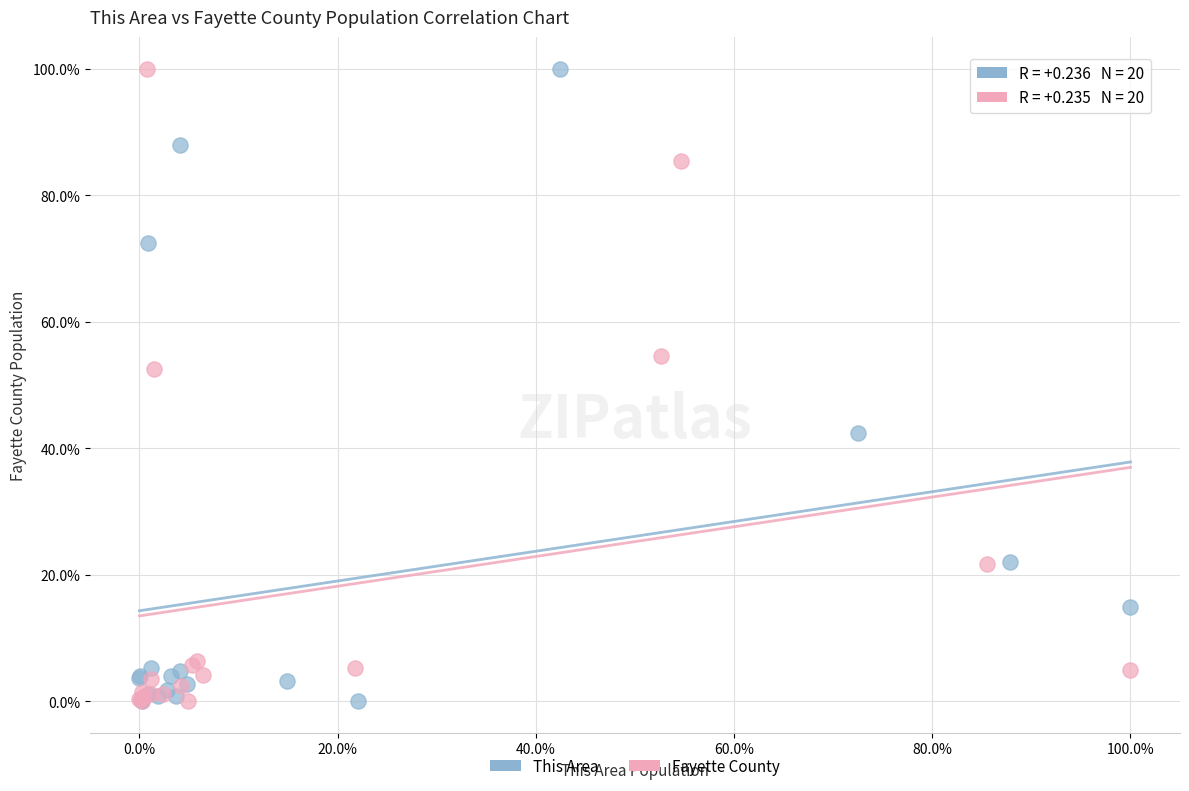

What are all the series names shown in the legend?

This Area, Fayette County